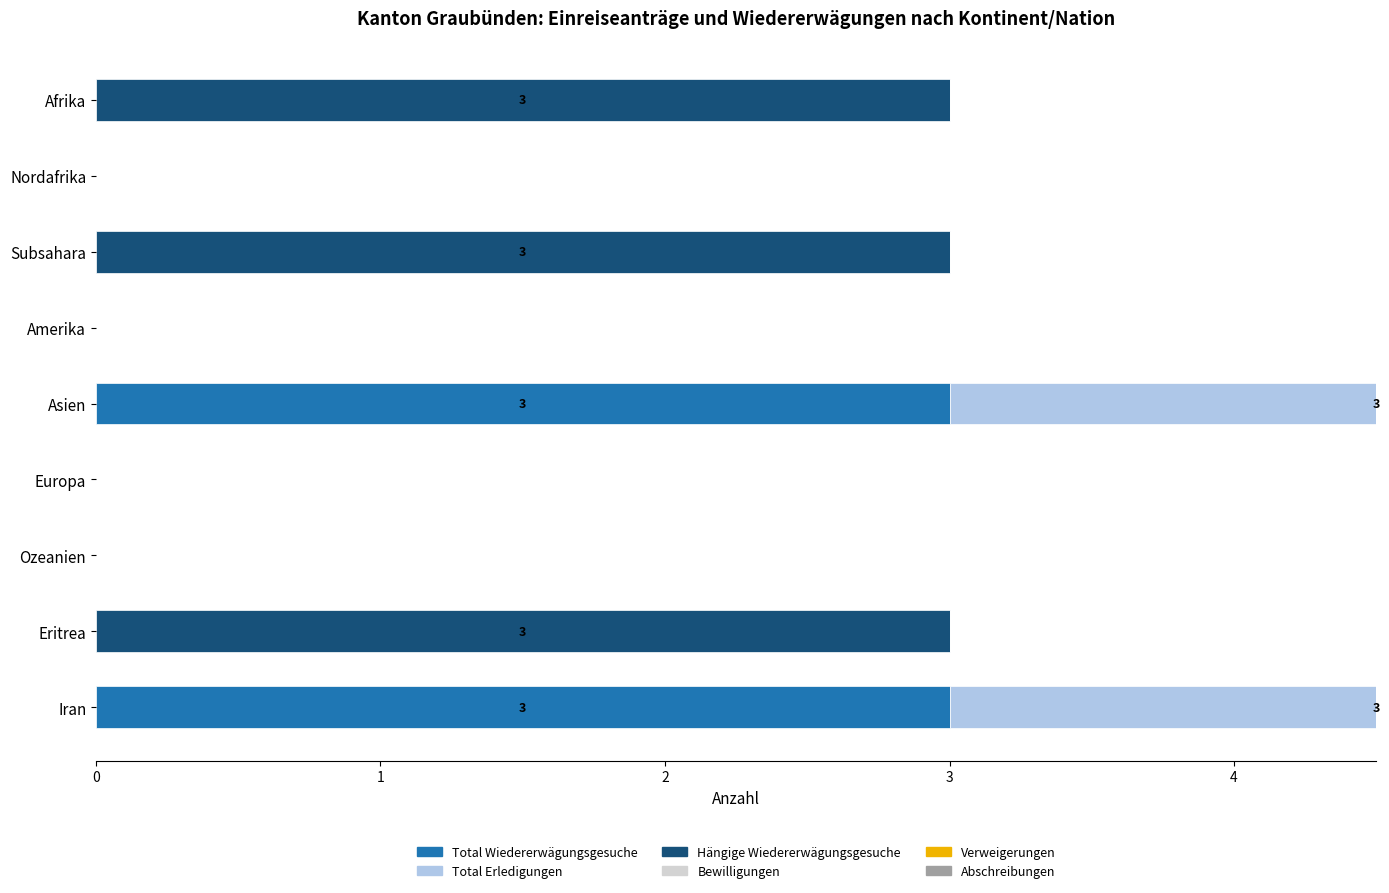

Which series has the largest total across all categories?

Hängige Wiedererwägungsgesuche